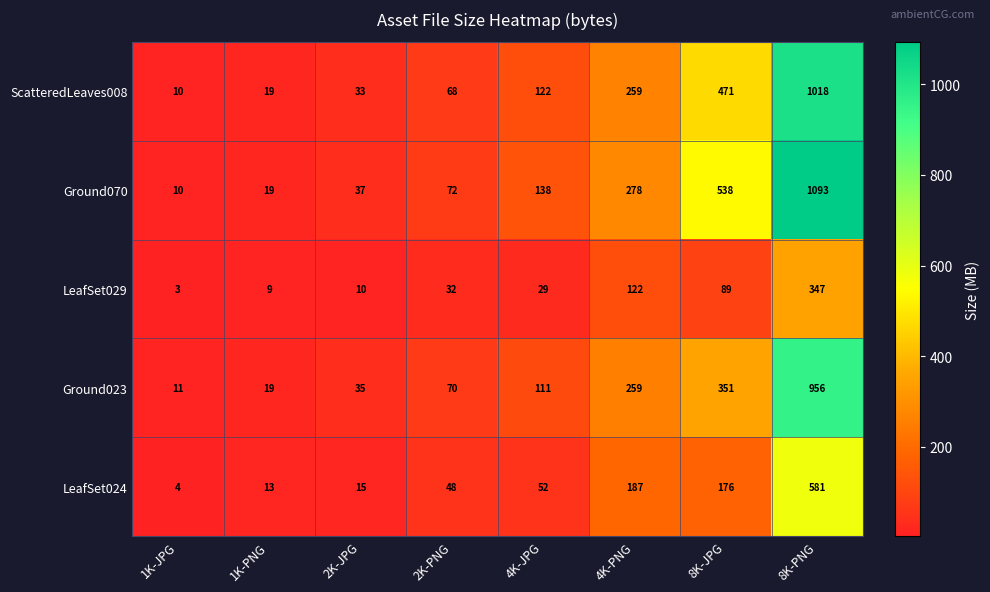

At which category is the sum across all series the highest?

8K-PNG